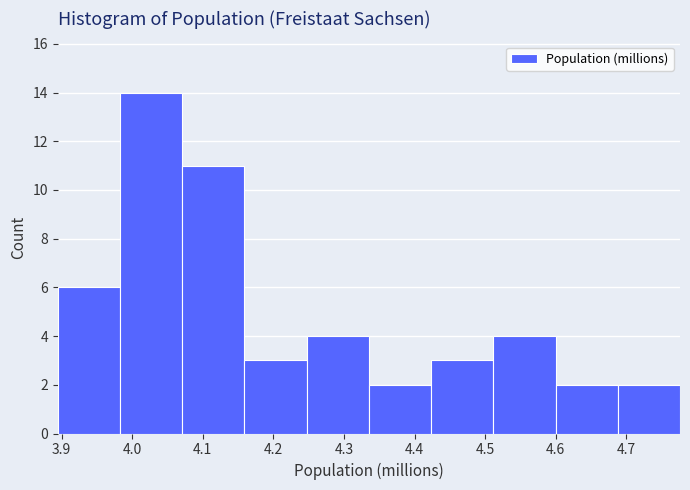

Reading left to right, transcribe this chart: for each bar, give the range it covers on the x-axis and its height. Neither the bar edges nor the heights are printed on the chart, so give them approximately, as read against the axes.

3.89 to 3.98: 6
3.98 to 4.07: 14
4.07 to 4.16: 11
4.16 to 4.25: 3
4.25 to 4.34: 4
4.34 to 4.42: 2
4.42 to 4.51: 3
4.51 to 4.60: 4
4.60 to 4.69: 2
4.69 to 4.78: 2